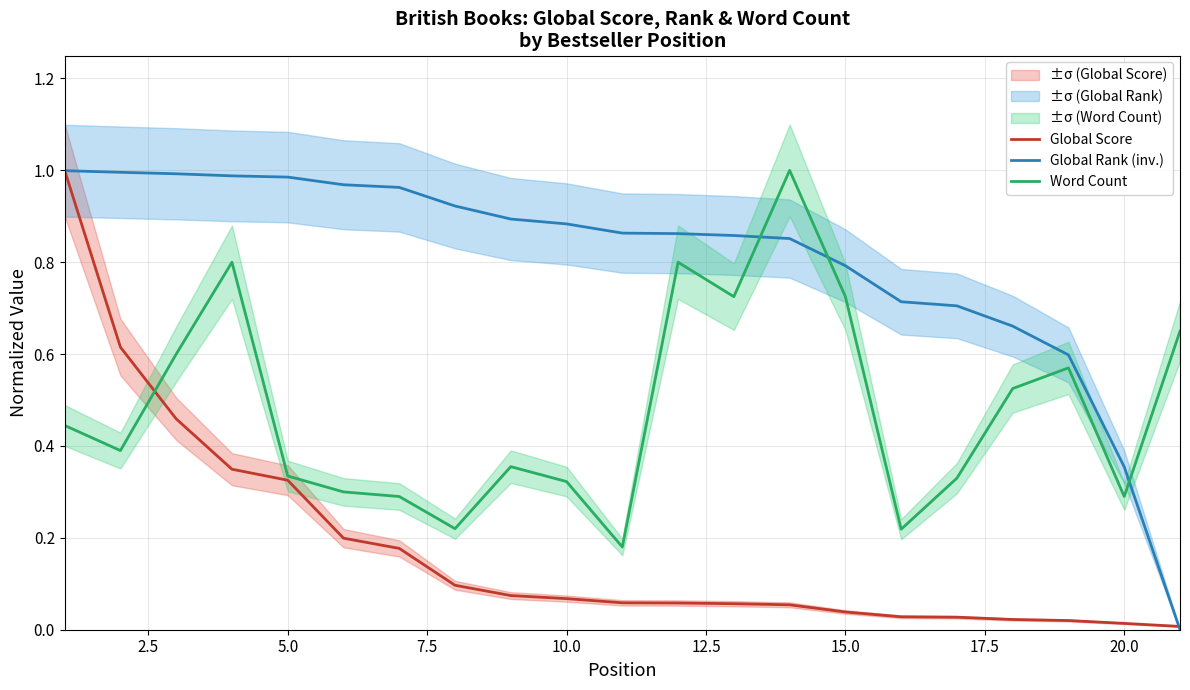

Does the chart have visible grid lines?

Yes